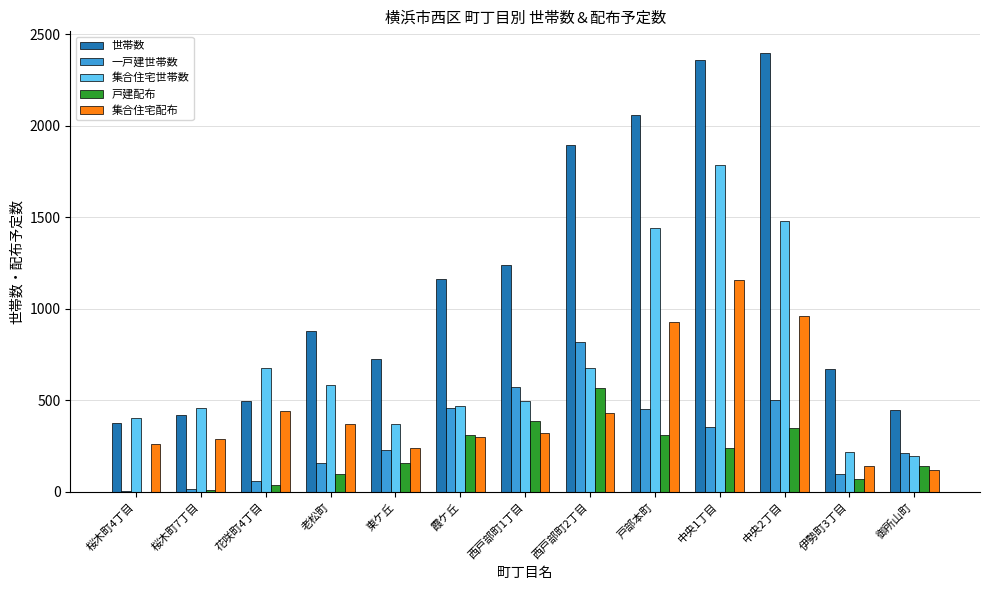

Where is 世帯数 nearest to the value 1387?

西戸部町1丁目